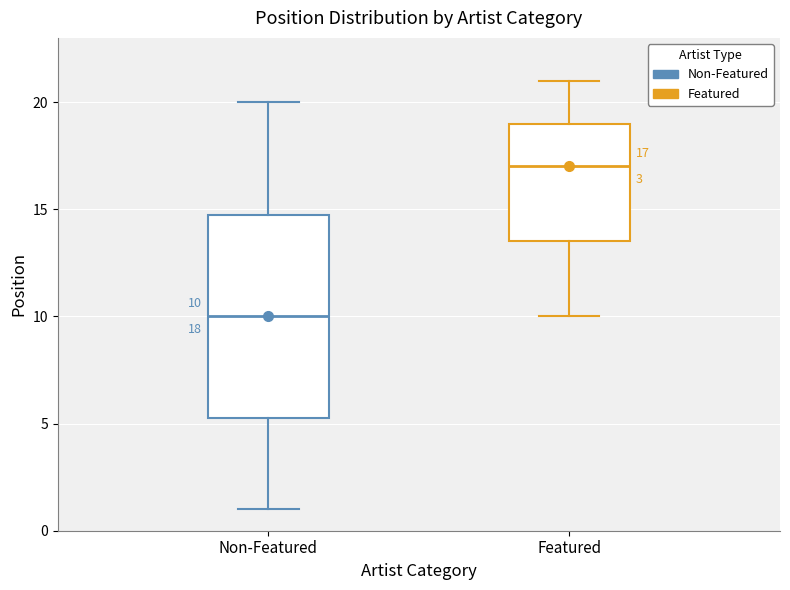

Which box's median line is the highest?

Featured